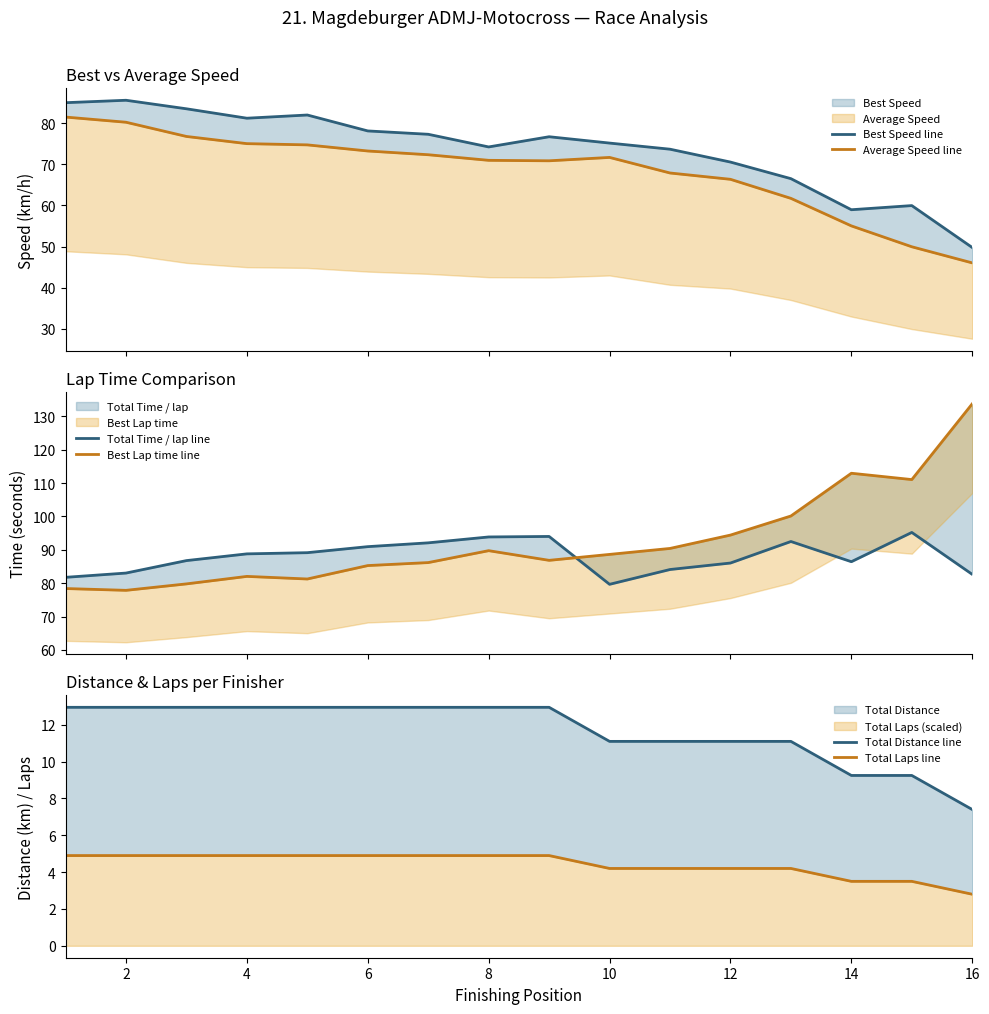

What is the difference between the maximum and second lowest values in the Total Time / lap line series?

13.5